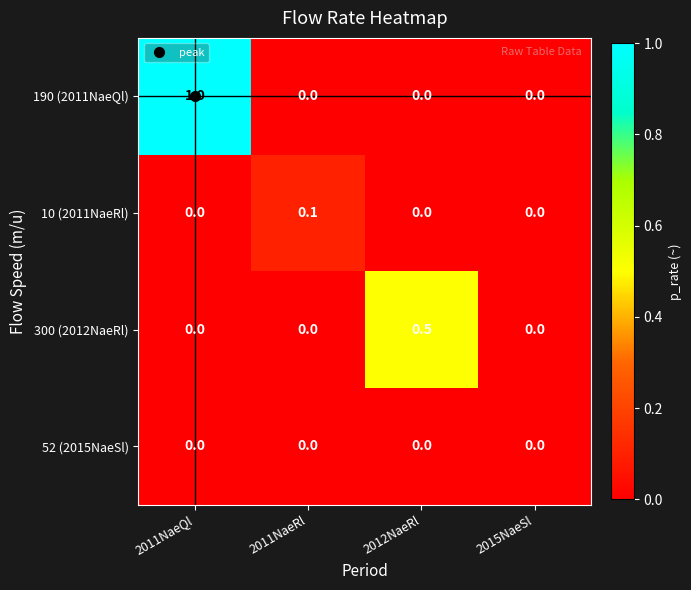

What is the sum of all 300 (2012NaeRl) values?

0.5